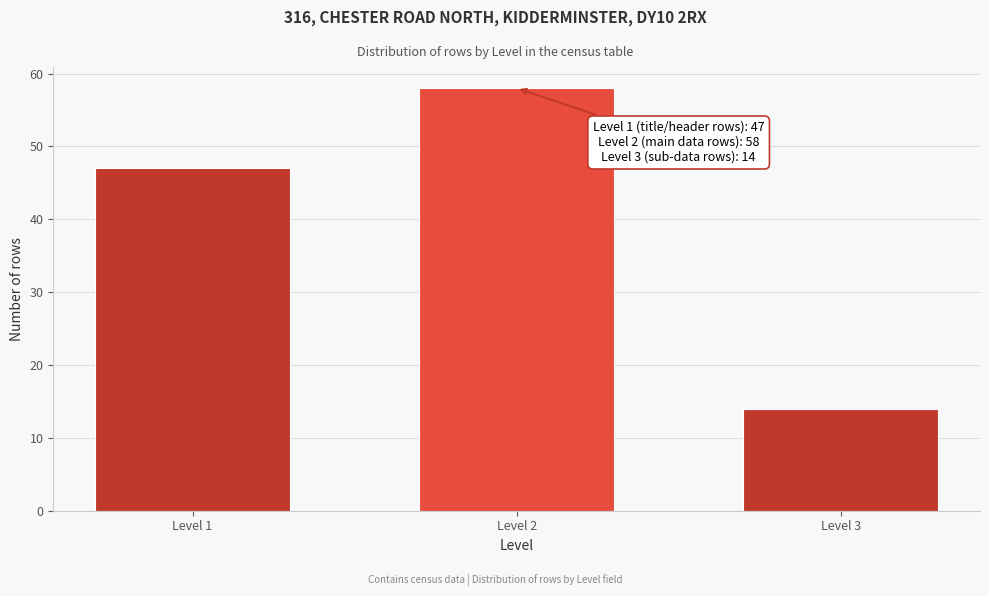

Reading left to right, what are all the values shown in this chart?

47	58	14